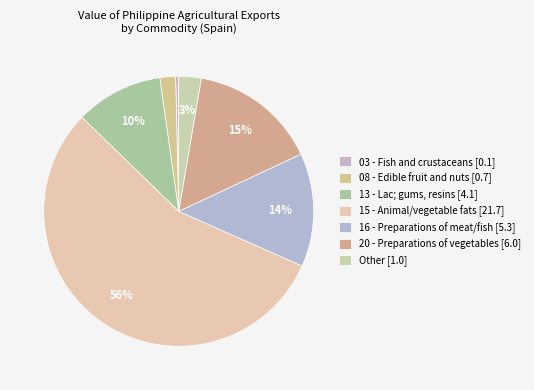

To the nearest percent, what percentage of the pie is 13 - Lac; gums, resins?

11%